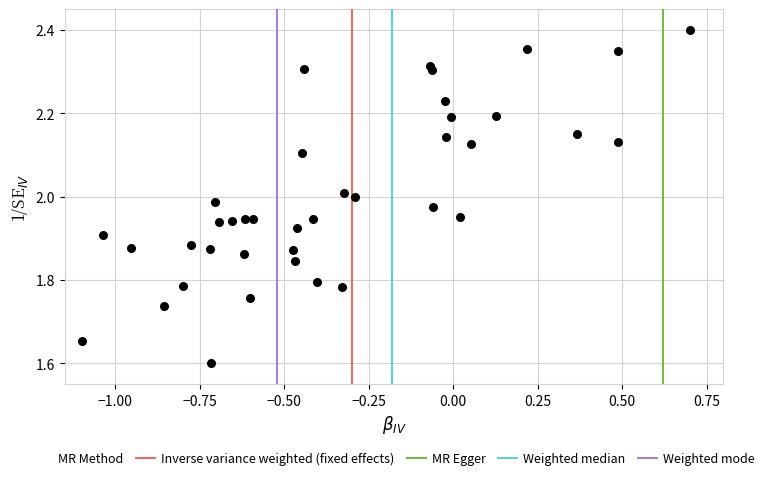

What is the range of Y values (max minus min)?

0.8